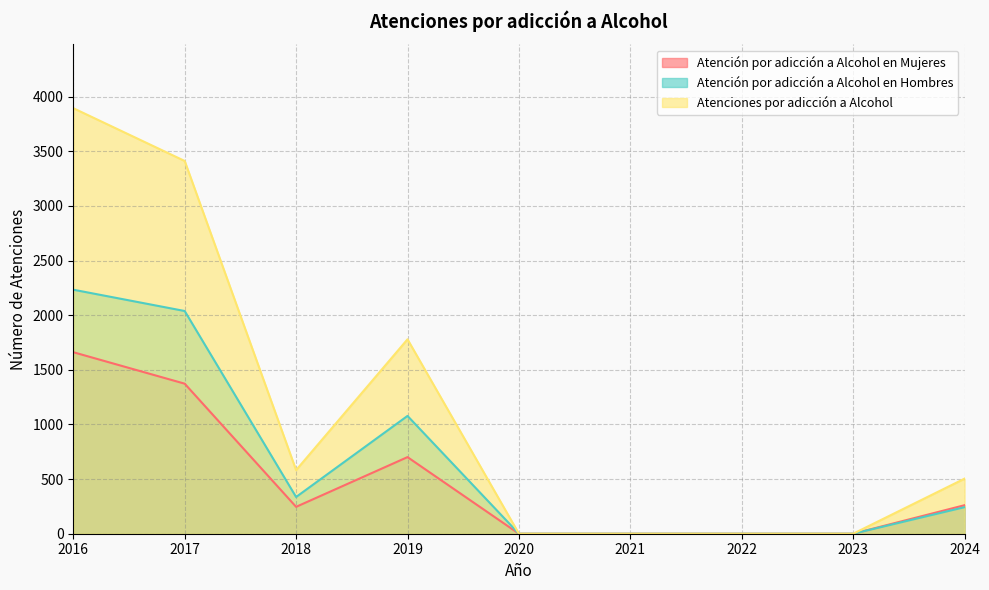

What is the difference between the Atención por adicción a Alcohol en Mujeres values at 2018 and 2016?

1415